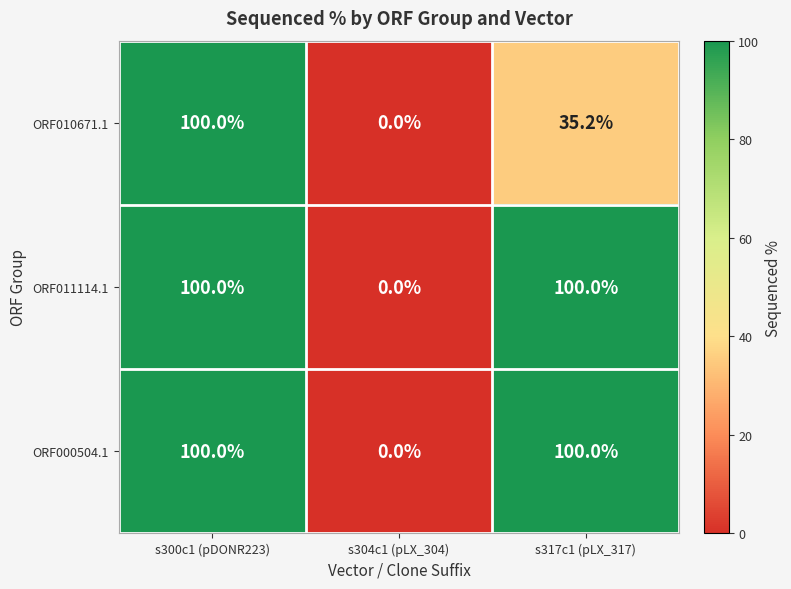

What is the approximate value of ORF010671.1 at s300c1 (pDONR223)?

100.0